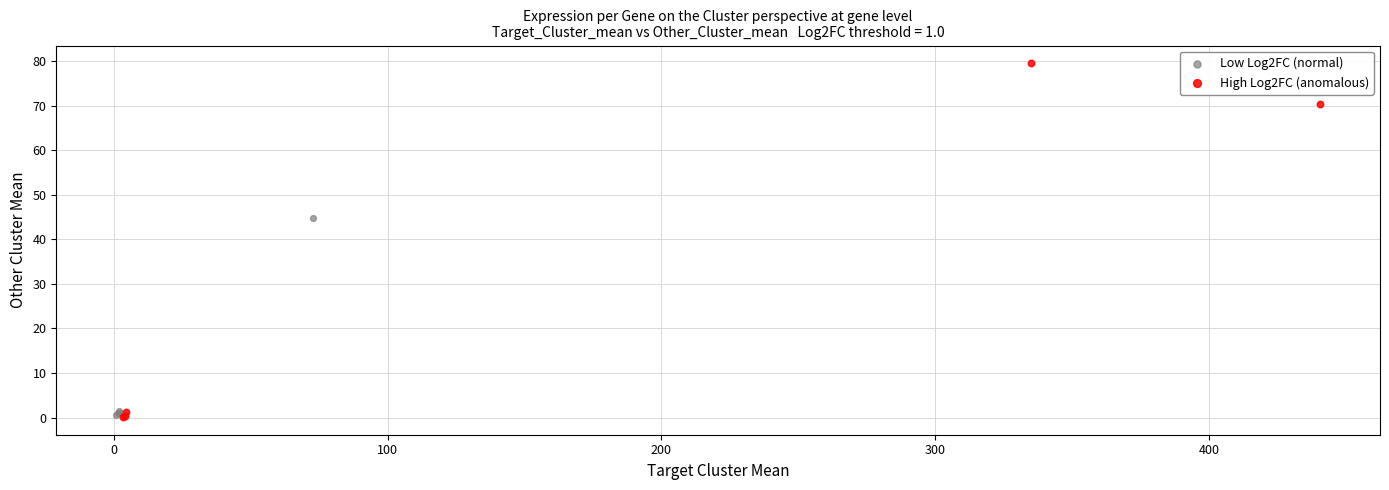

Which series has the widest spread of Y values?

High Log2FC (anomalous)